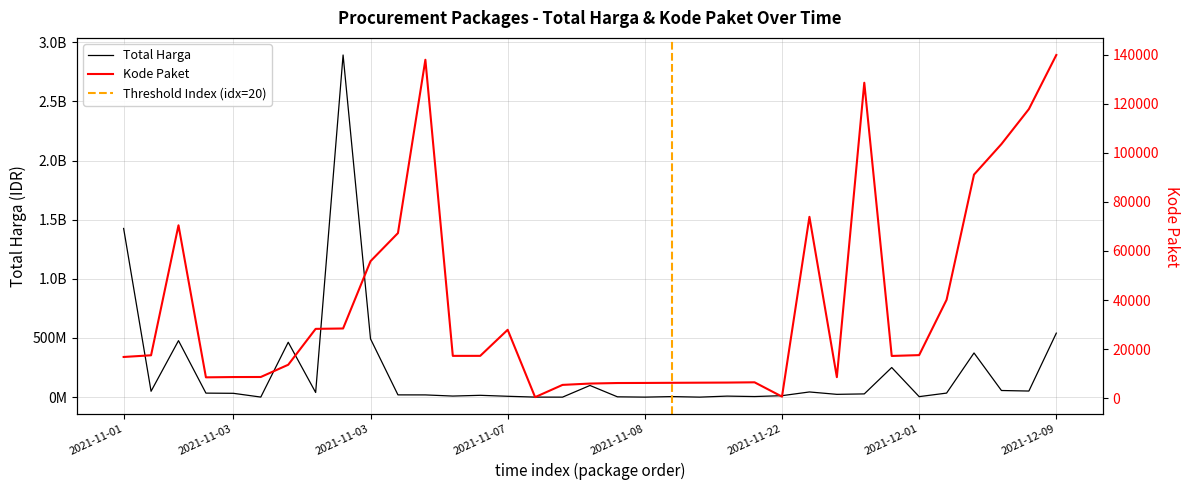

How many data points does each series have?

35